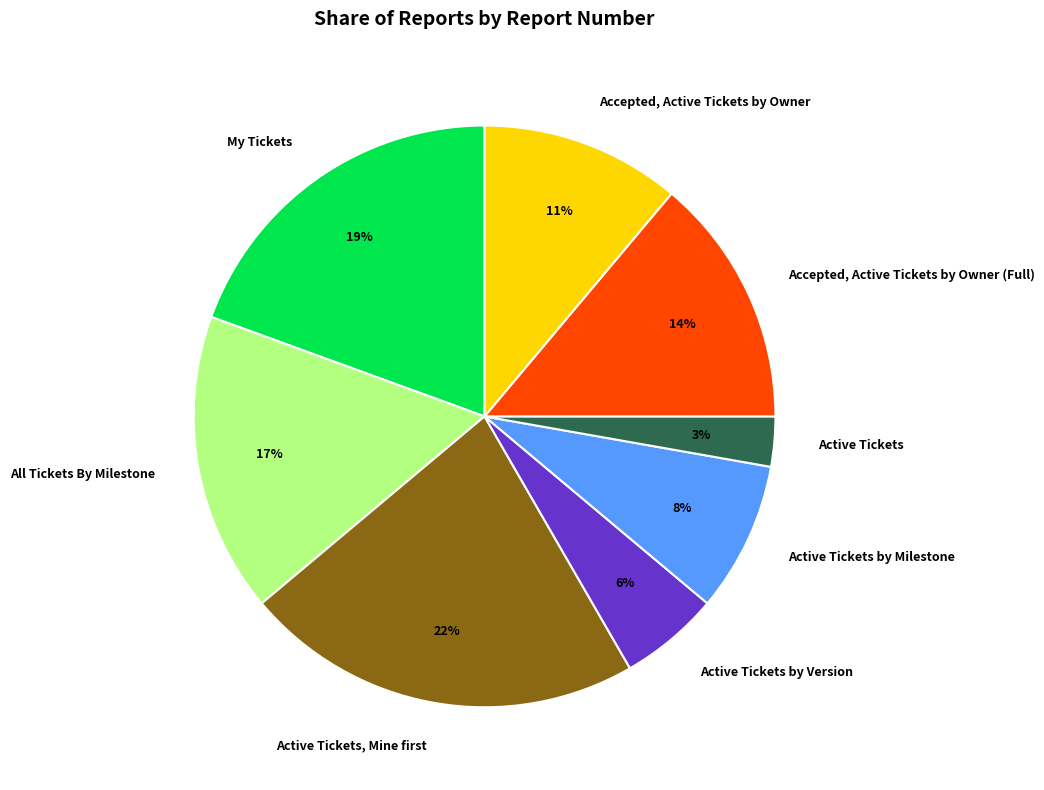

To the nearest percent, what is the combined percentage of Active Tickets by Milestone and All Tickets By Milestone?

25%